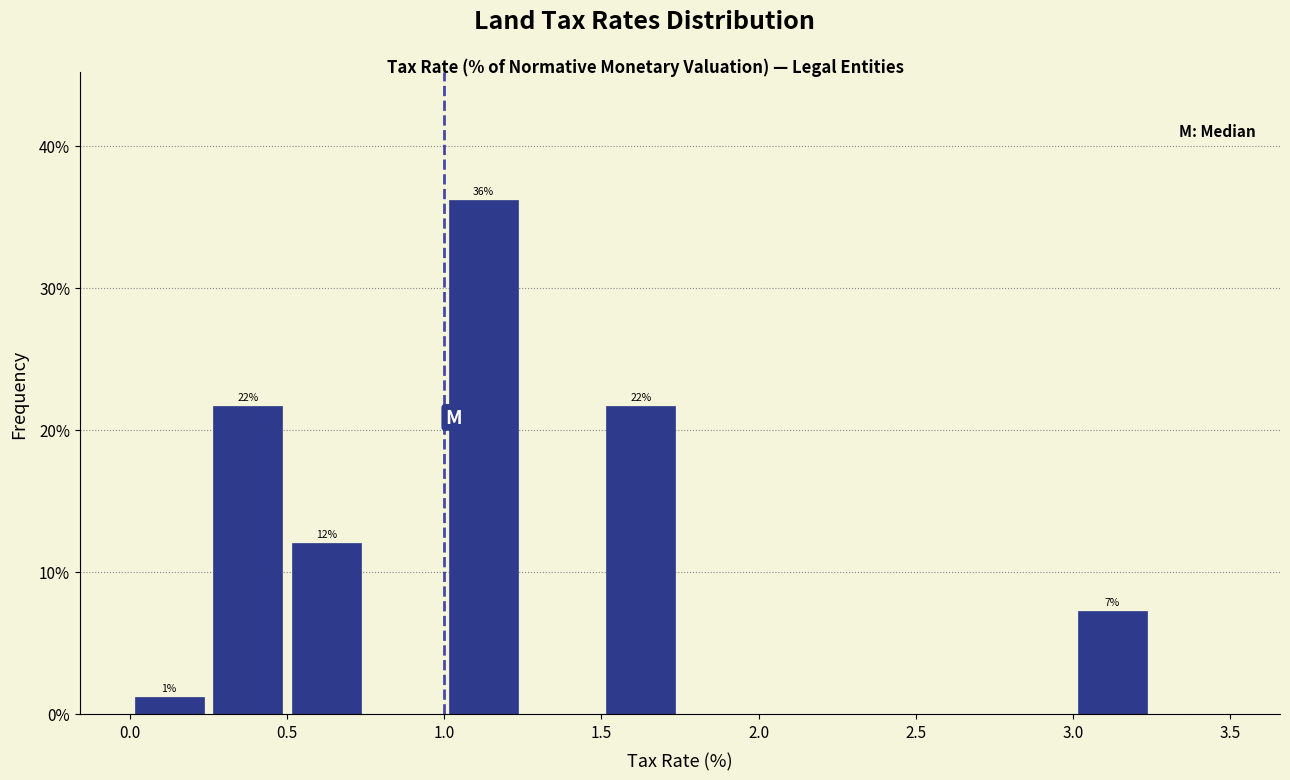

Which range on the x-axis has the tallest bar?

1.00 to 1.25